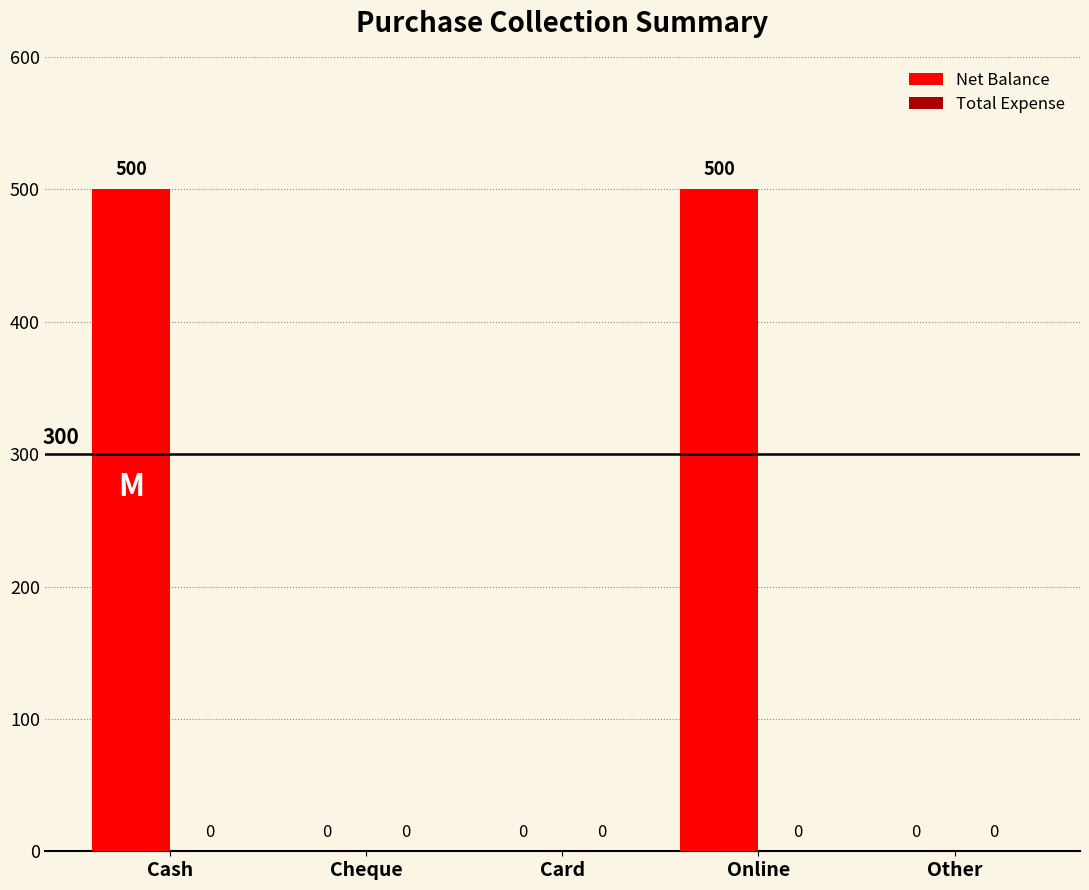

Is it true that the value at Other is 156?

False